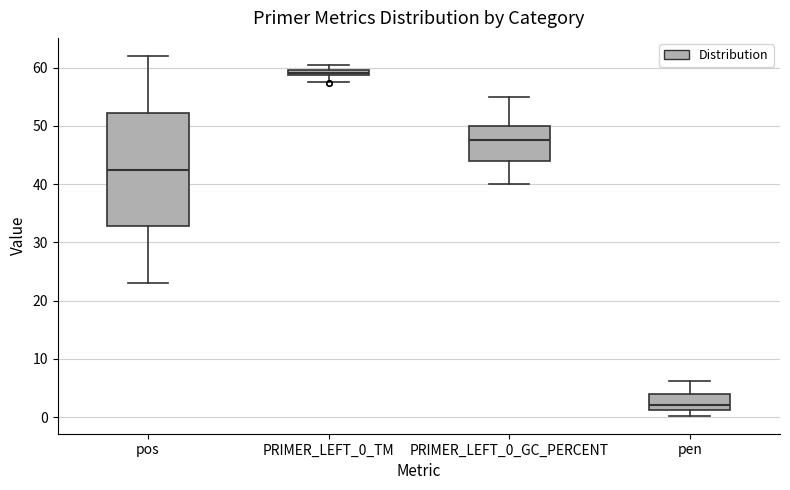

Where is the upper edge of the box for pen on the y-axis? The values are not printed on the chart, so give them approximately, as read against the axis.

4